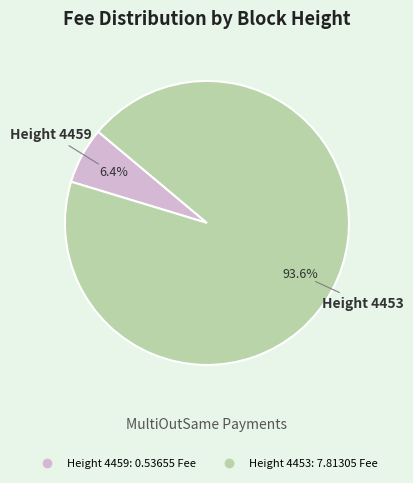

Does any single category account for the majority?

Yes